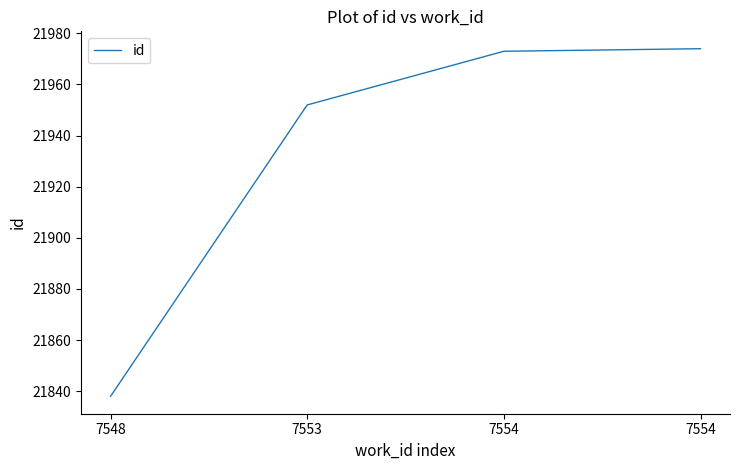

Does the chart display data point markers on the line(s)?

No